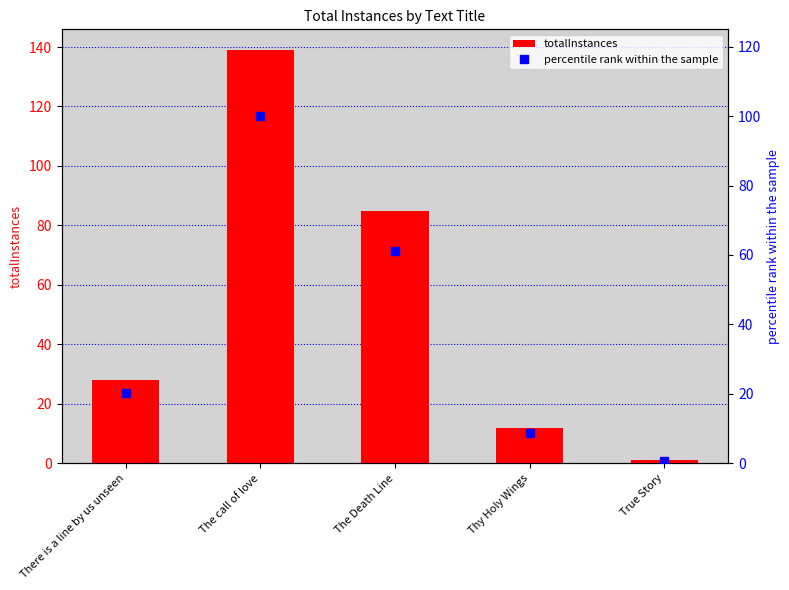

What are all the series names shown in the legend?

totalInstances, percentile rank within the sample